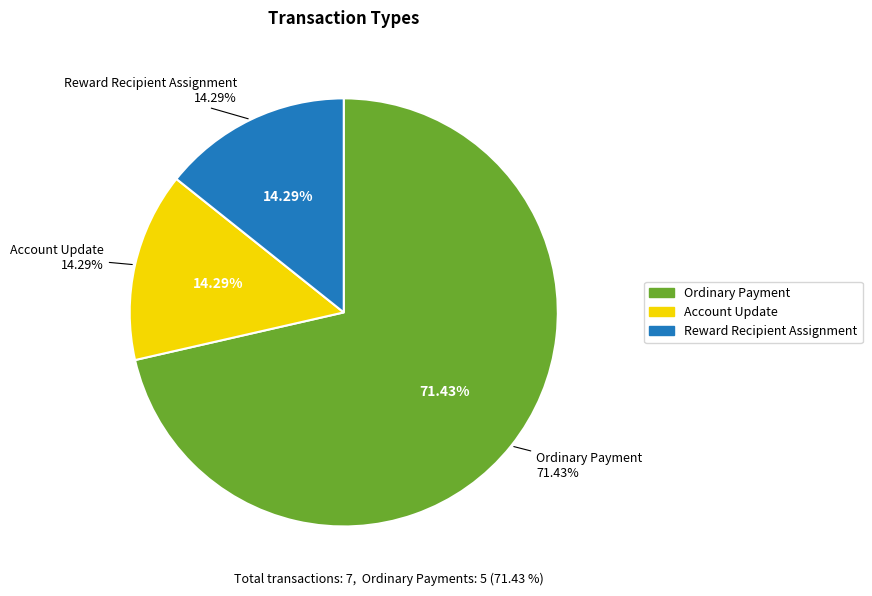

The Account Update slice represents 6% of the pie. True or false?

False